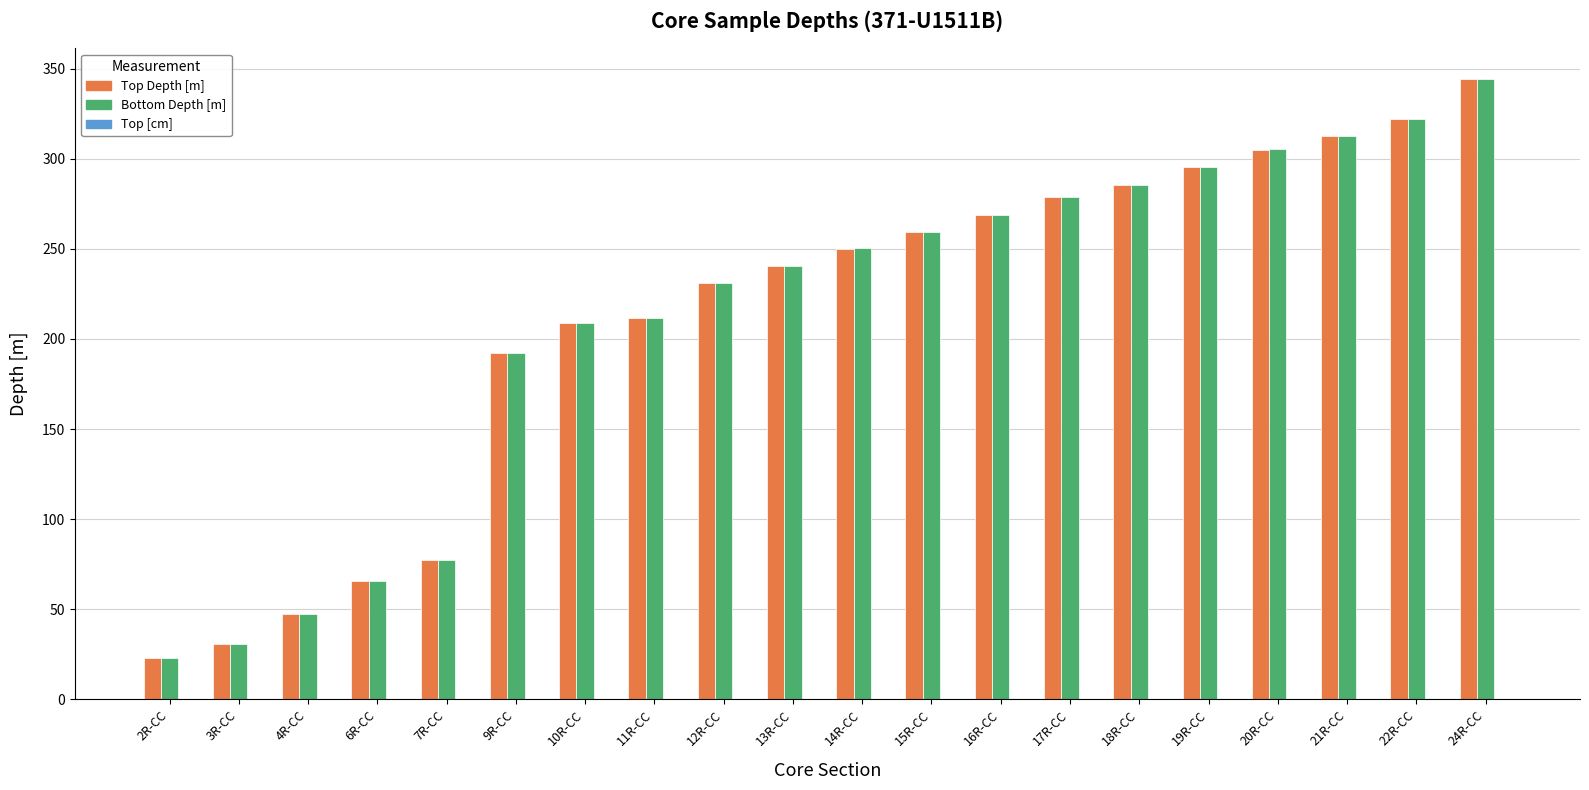

At which label is Top Depth [m] closest to 183?

9R-CC